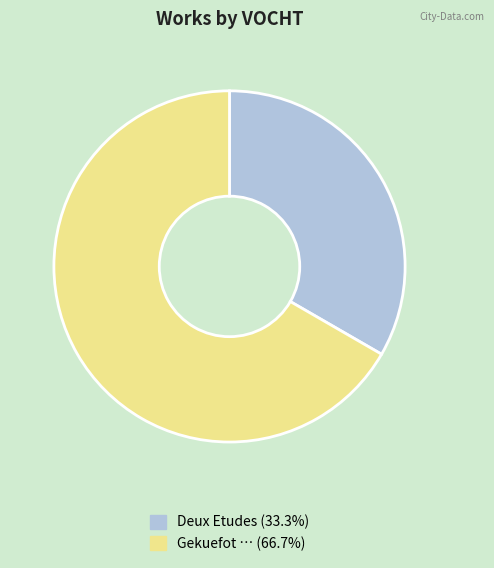

What is the smallest slice in the pie chart?

Deux Etudes